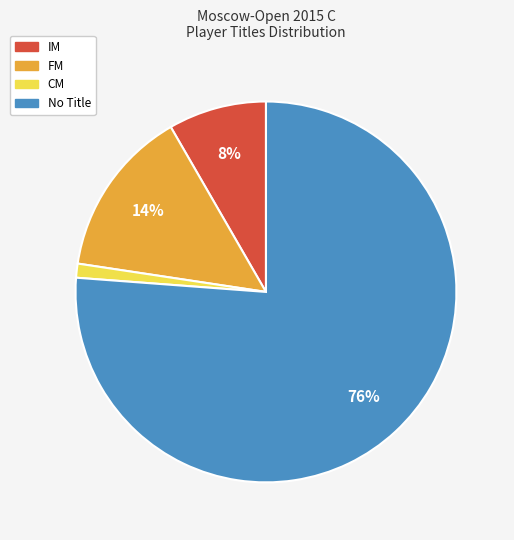

How many slices are in this pie chart?

4